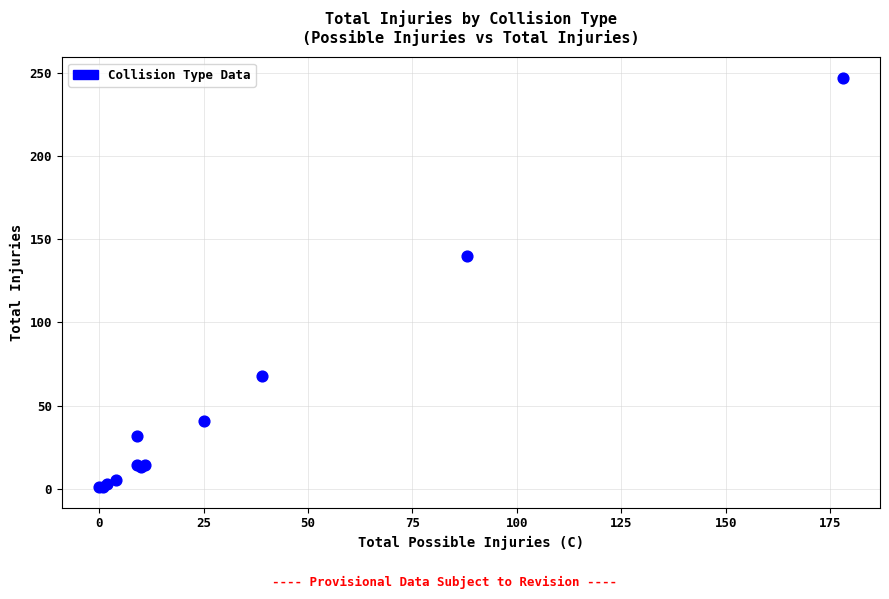

What Y value in the scatter plot is closest to 124?

140